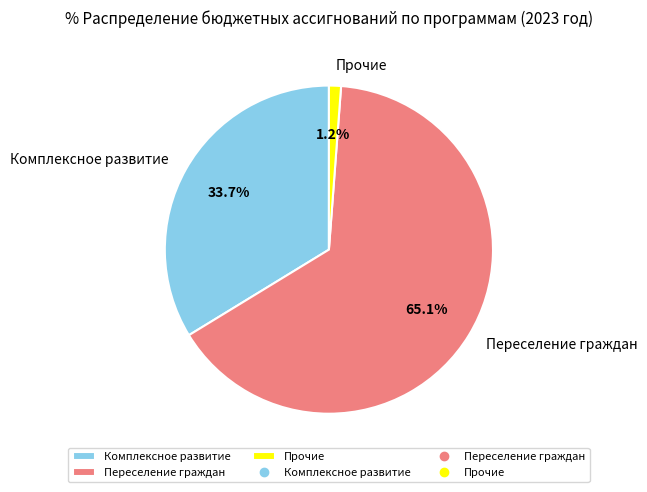

What is the smallest slice in the pie chart?

Прочие